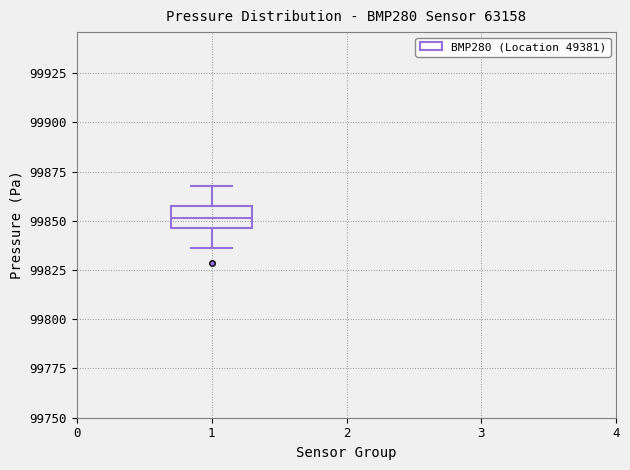

Where does the median line of the box at x = 1 sit on the y-axis? The values are not printed on the chart, so give them approximately, as read against the axis.

99850